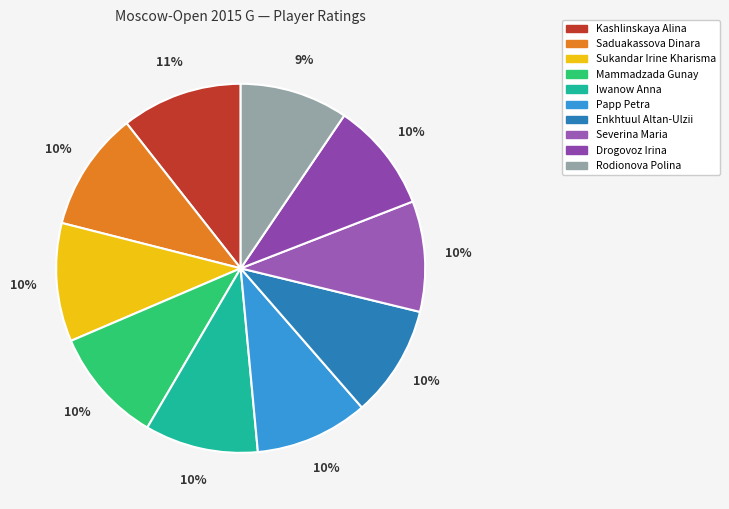

To the nearest percent, what portion does Mammadzada Gunay represent?

10%